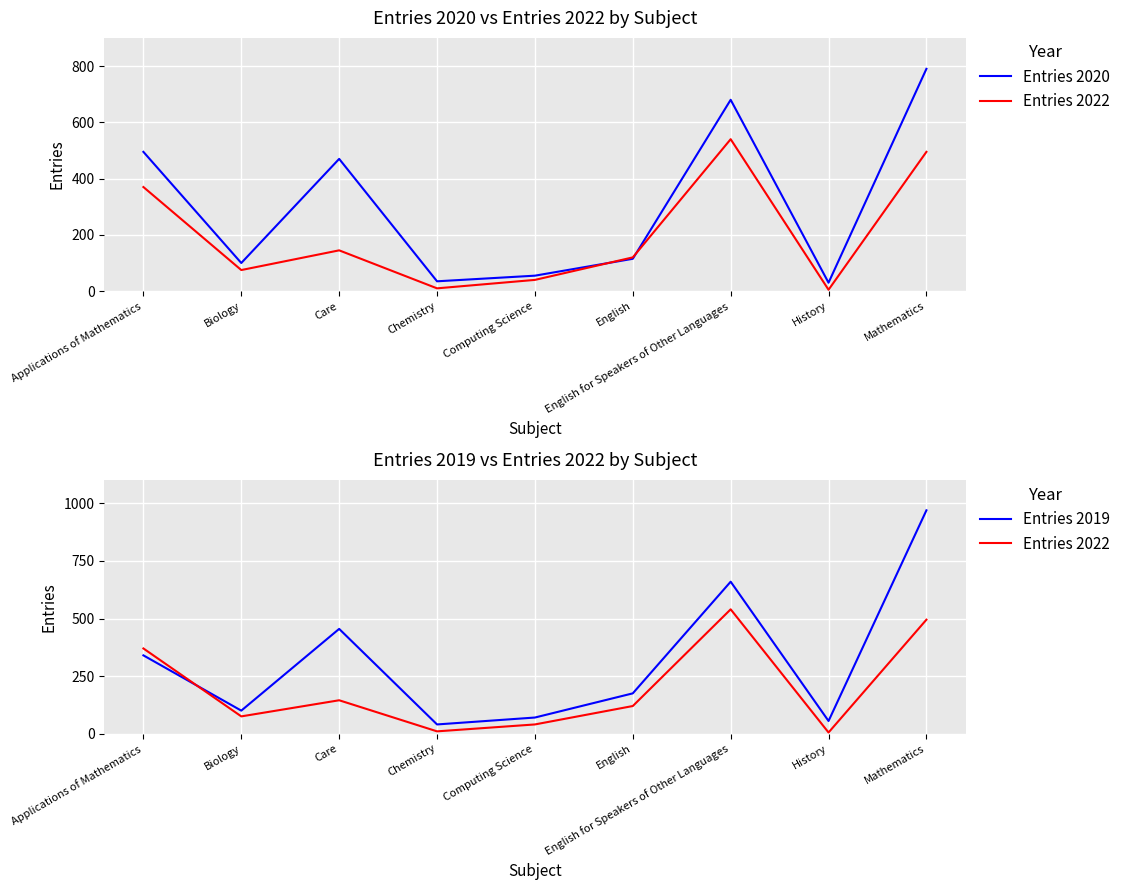

Which series has the largest range (max minus min)?

Entries 2019